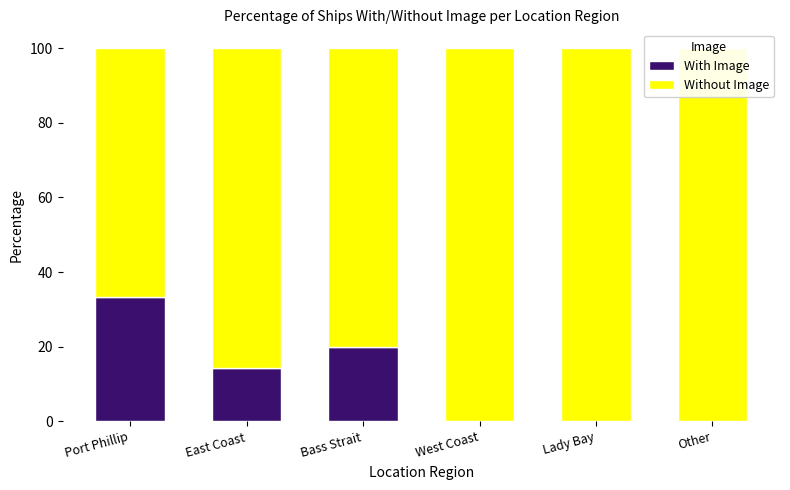

At how many categories does at least one series exceed 99?

3